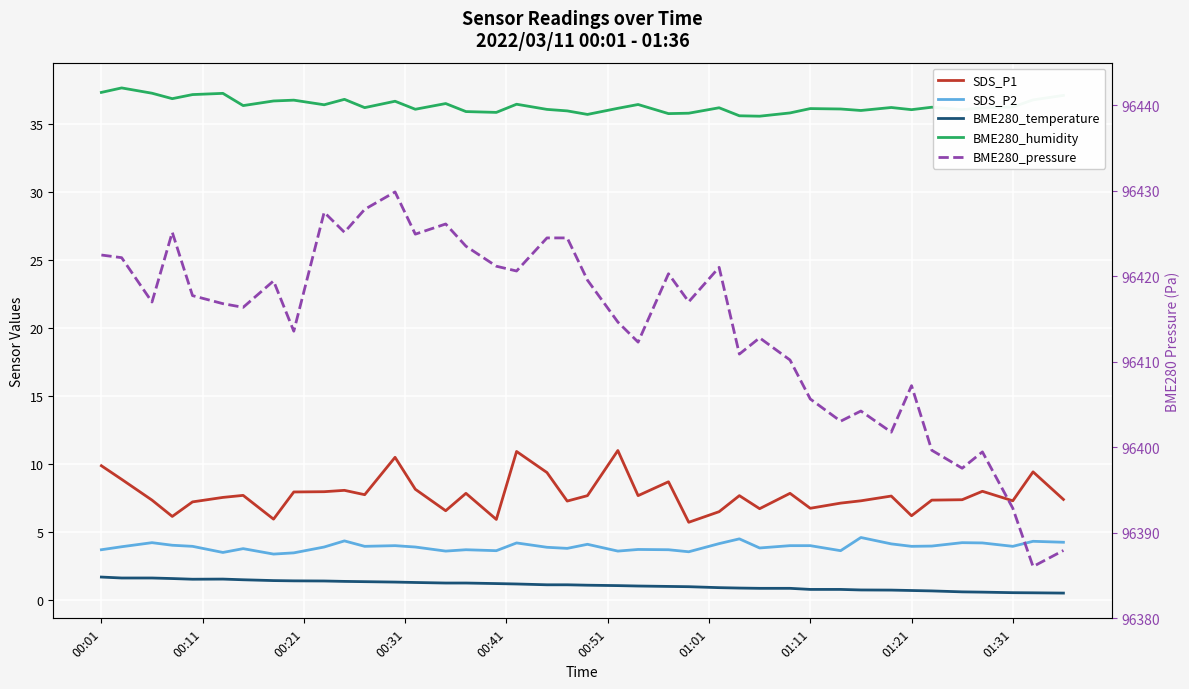

Which series has the widest spread of values?

BME280_pressure